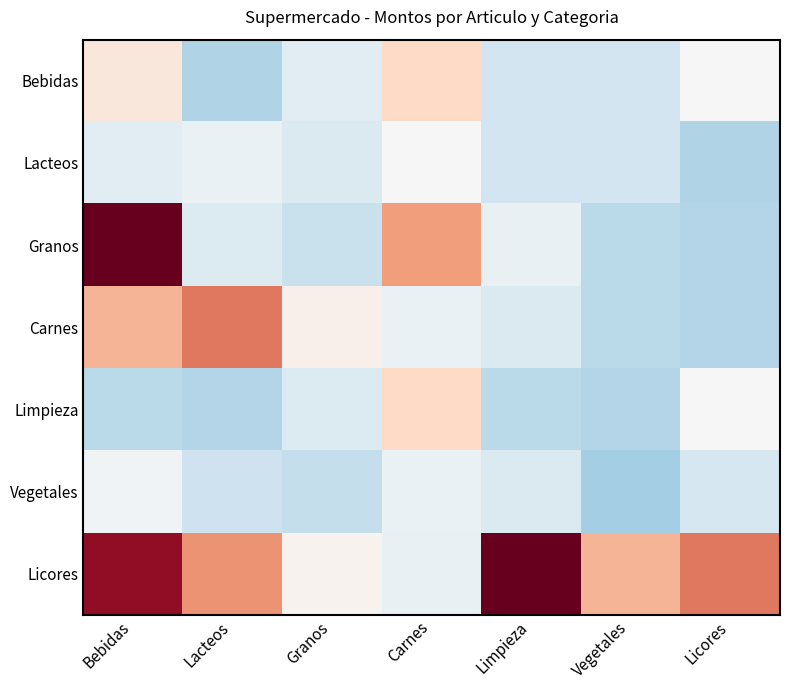

Reading left to right, transcribe all the data shown in this chart.

Bebidas: Bebidas=1.1	Lacteos=-2.9	Granos=-1.0	Carnes=1.9	Limpieza=-1.9	Vegetales=-1.9	Licores=0.0
Lacteos: Bebidas=-1.0	Lacteos=-0.6	Granos=-1.5	Carnes=0.0	Limpieza=-1.9	Vegetales=-1.9	Licores=-2.9
Granos: Bebidas=9.9	Lacteos=-1.4	Granos=-2.2	Carnes=4.1	Limpieza=-0.7	Vegetales=-2.7	Licores=-2.9
Carnes: Bebidas=3.4	Lacteos=5.2	Granos=0.5	Carnes=-0.6	Limpieza=-1.5	Vegetales=-2.6	Licores=-2.9
Limpieza: Bebidas=-2.6	Lacteos=-2.9	Granos=-1.3	Carnes=1.9	Limpieza=-2.7	Vegetales=-2.9	Licores=0.0
Vegetales: Bebidas=-0.3	Lacteos=-2.1	Granos=-2.4	Carnes=-0.6	Limpieza=-1.4	Vegetales=-3.4	Licores=-1.7
Licores: Bebidas=8.7	Lacteos=4.4	Granos=0.3	Carnes=-0.7	Limpieza=9.9	Vegetales=3.4	Licores=5.2